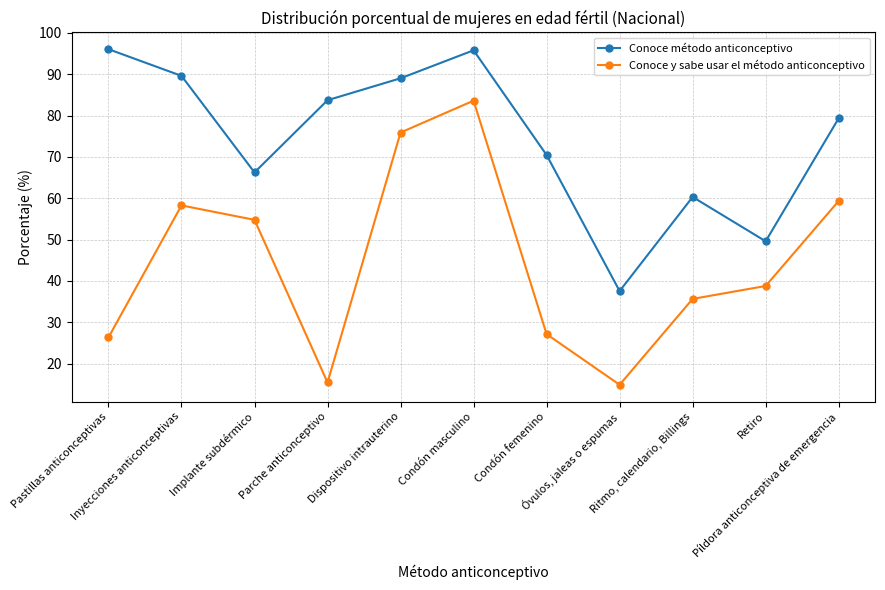

What is the maximum value for Conoce y sabe usar el método anticonceptivo?

83.6